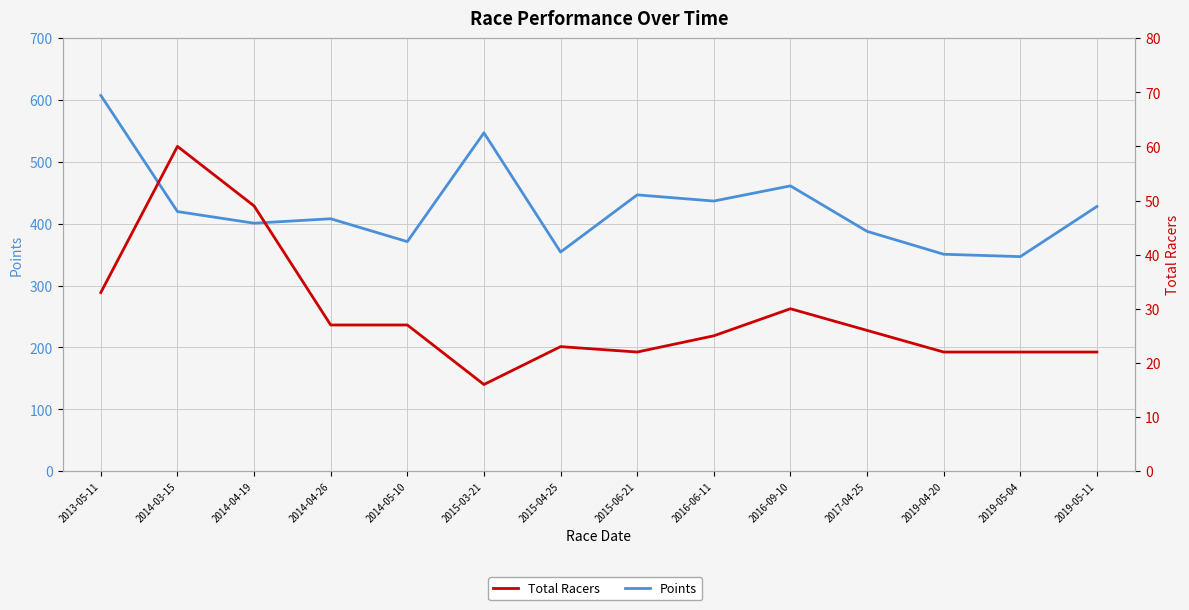

Between 2014-05-10 and 2019-04-20, which is larger?

2014-05-10